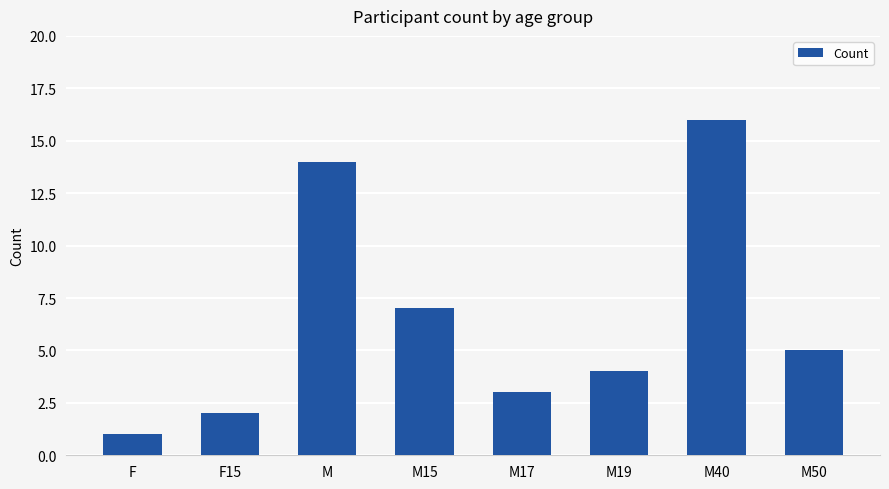

What position from the right is M40?

2